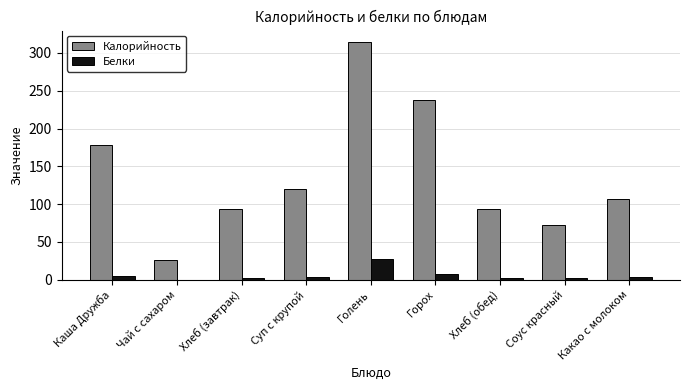

What is the average value of the Белки series?

6